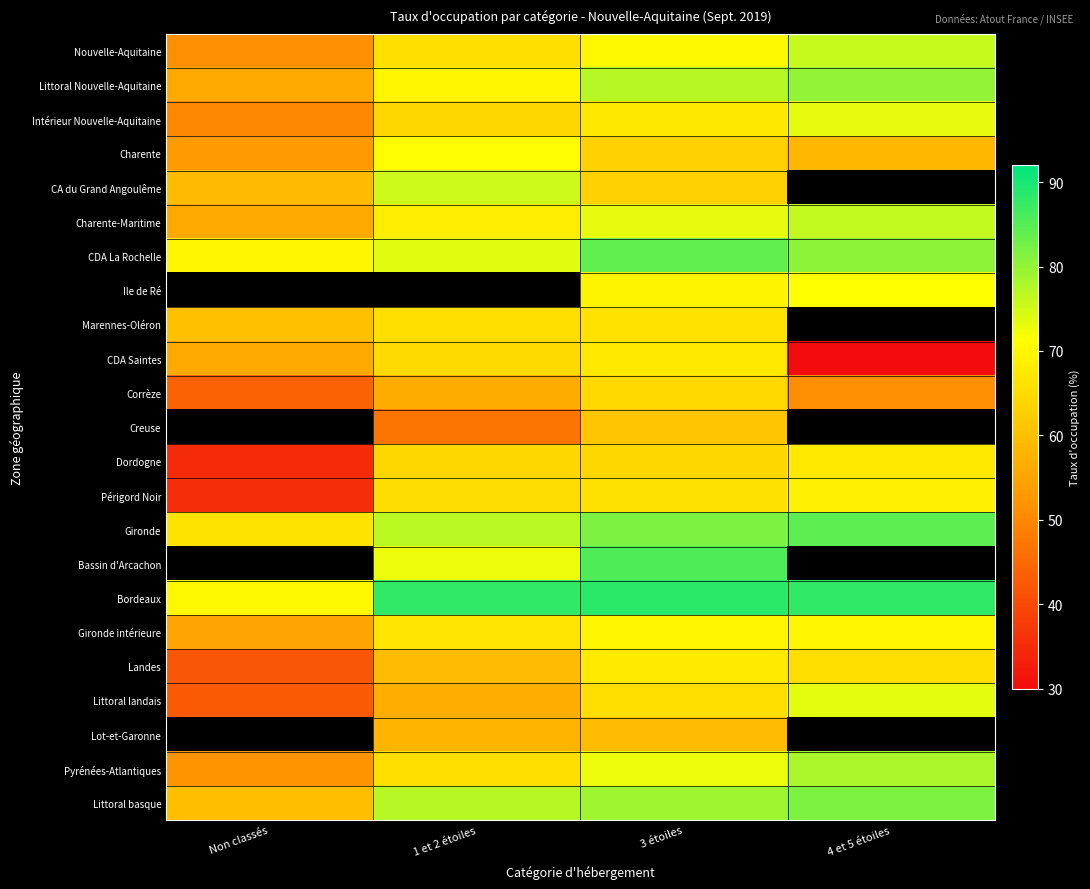

What is the difference between the Bordeaux values at 4 et 5 étoiles and 1 et 2 étoiles?

0.1